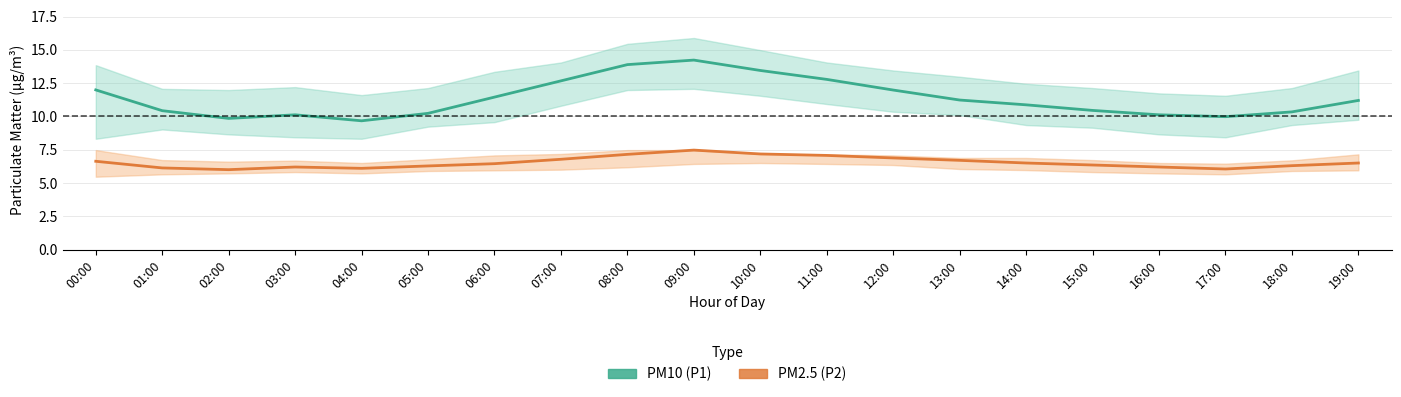

What are all the series names shown in the legend?

PM10 (P1), PM2.5 (P2)